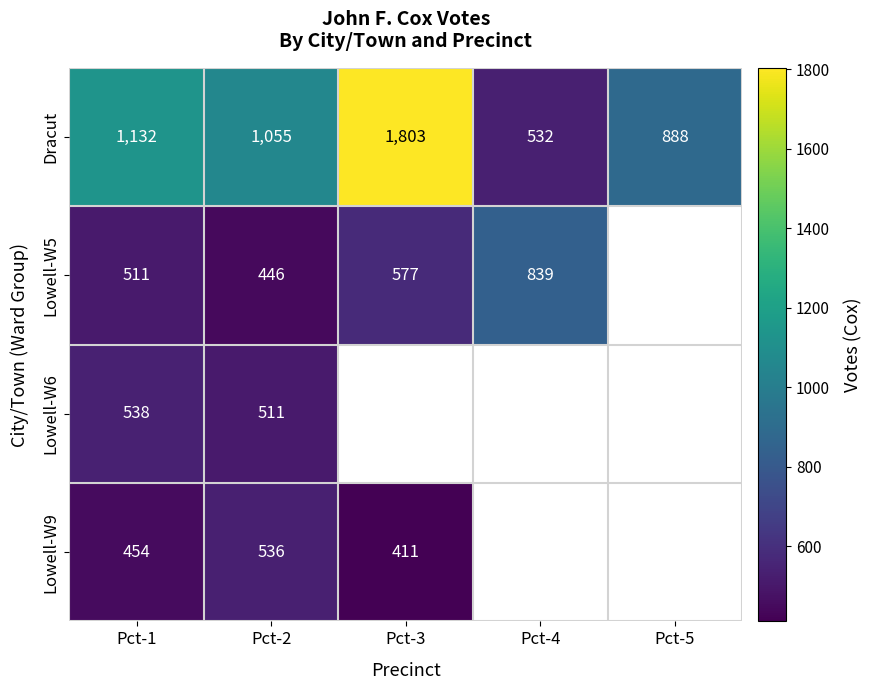

What is the average value of the Dracut series?

1082